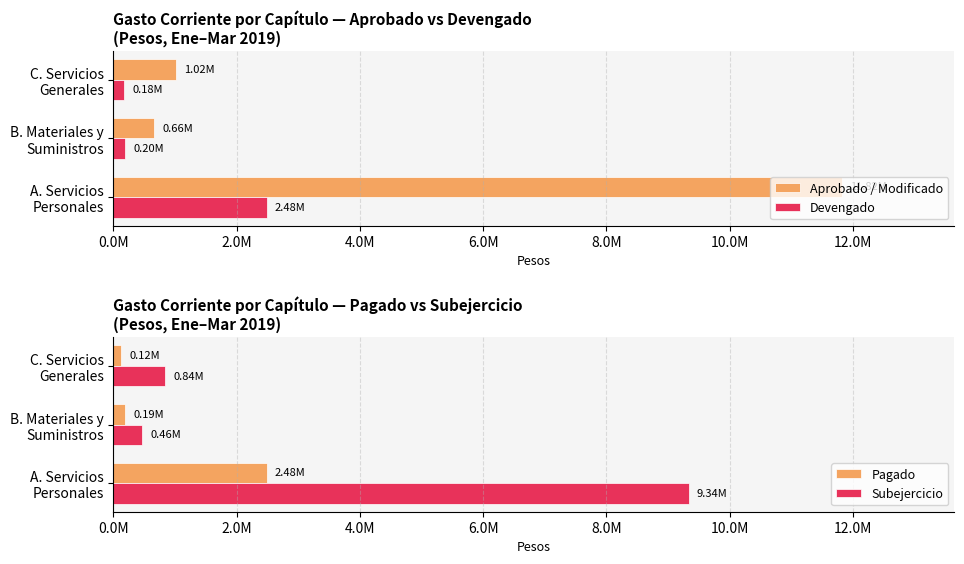

Between A. Servicios Personales and C. Servicios Generales, which series saw the biggest shift?

Aprobado / Modificado